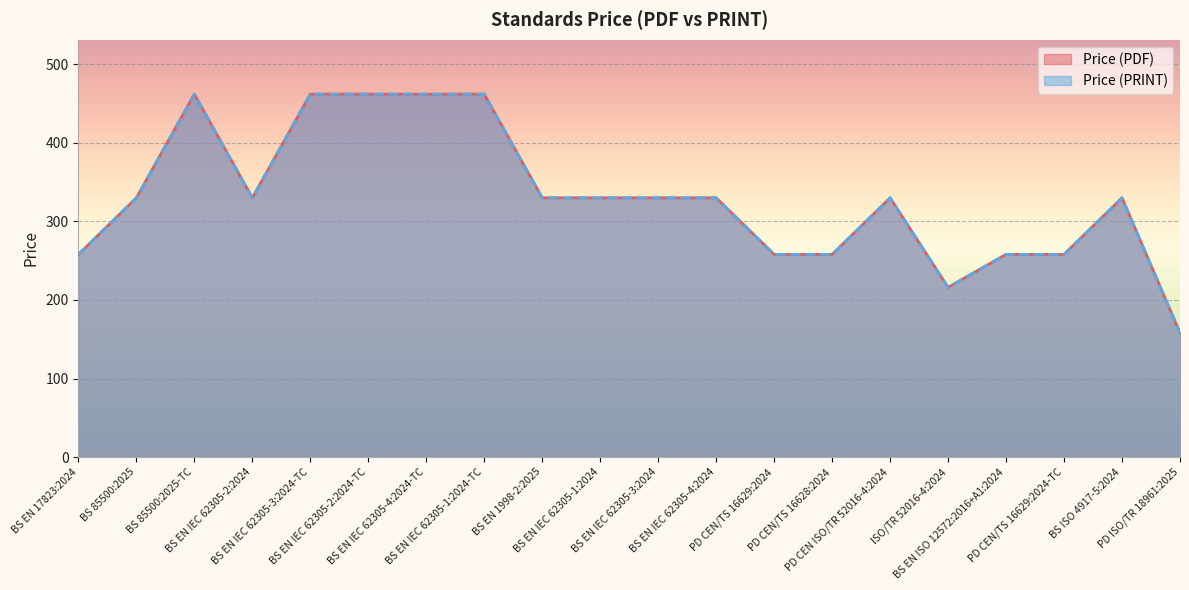

Which label corresponds to the largest value in the chart?

BS 85500:2025-TC